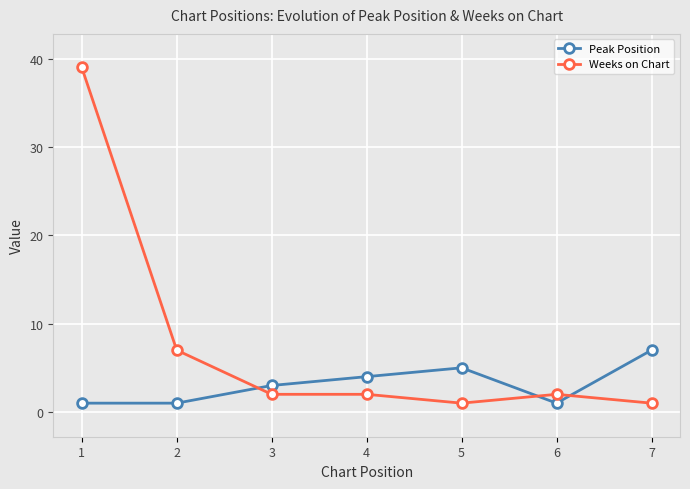

Between 6 and 7, which series saw the biggest shift?

Peak Position